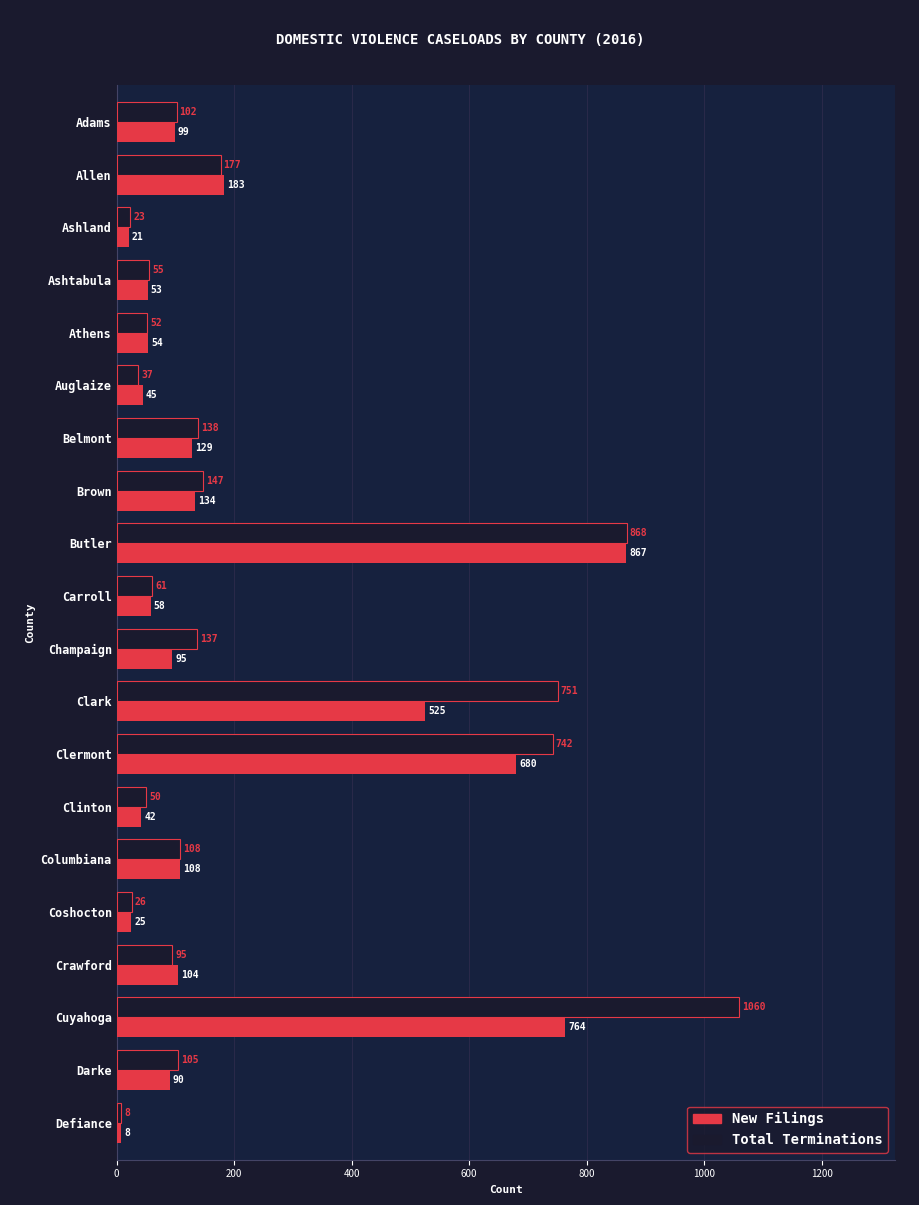

What is the average value of the New Filings series?

204